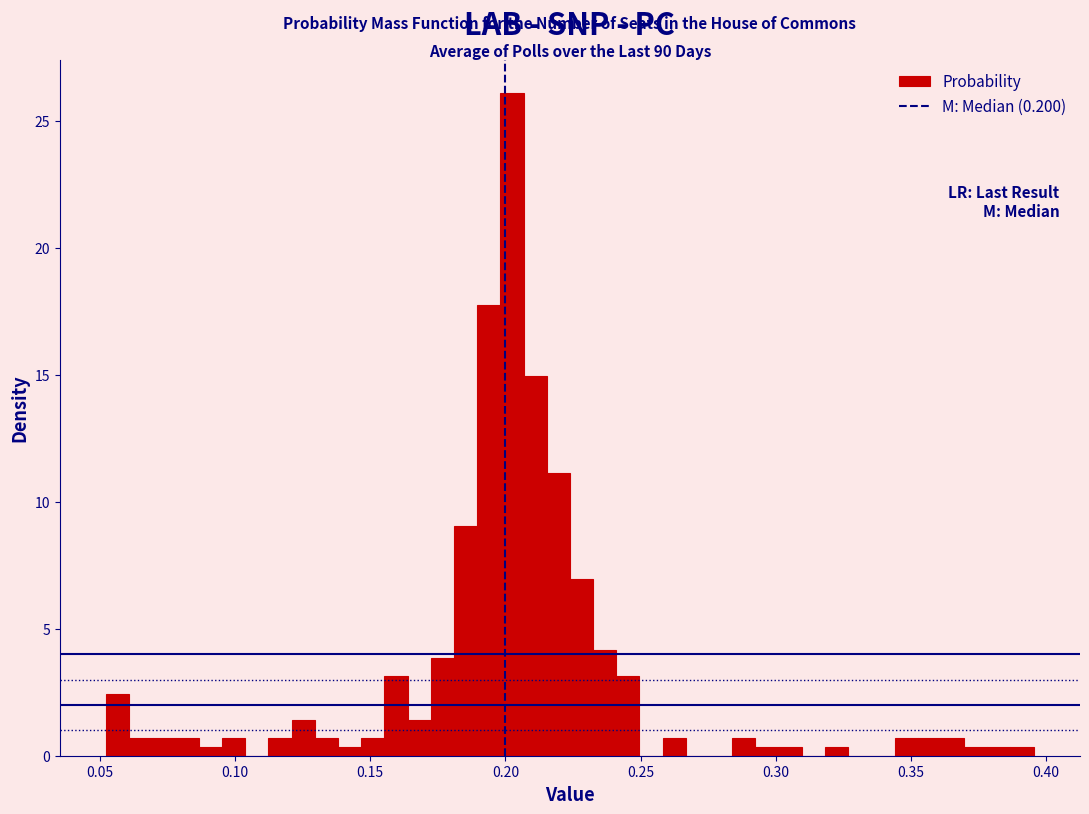

Around what value on the x-axis is the tallest bar? Give the approximate position of its centre, as read against the axis.

0.200